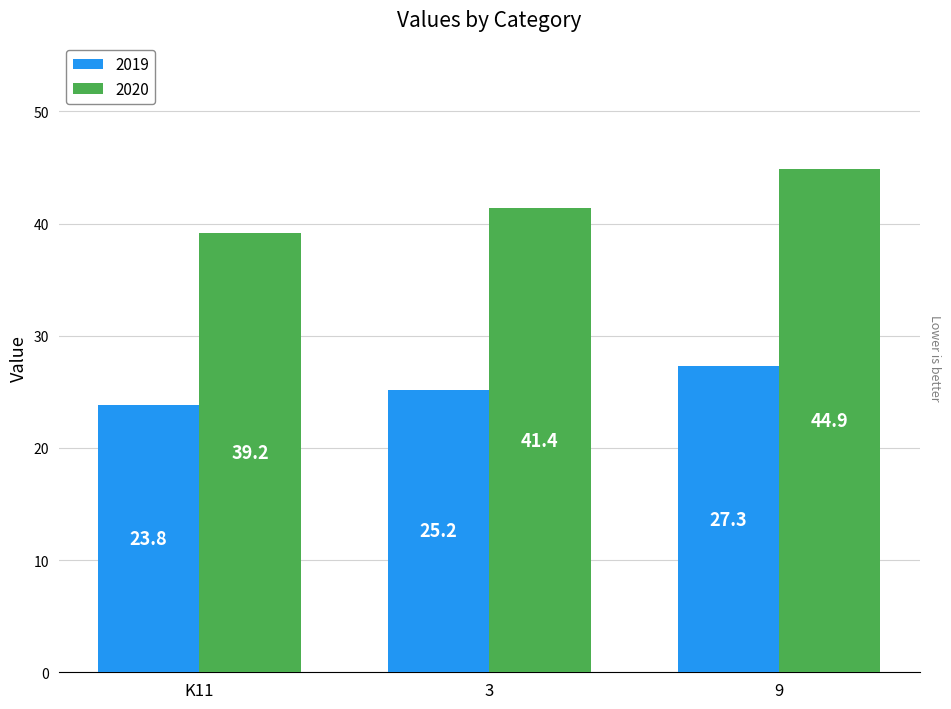

What value does the 2020 series have at K11?

39.2